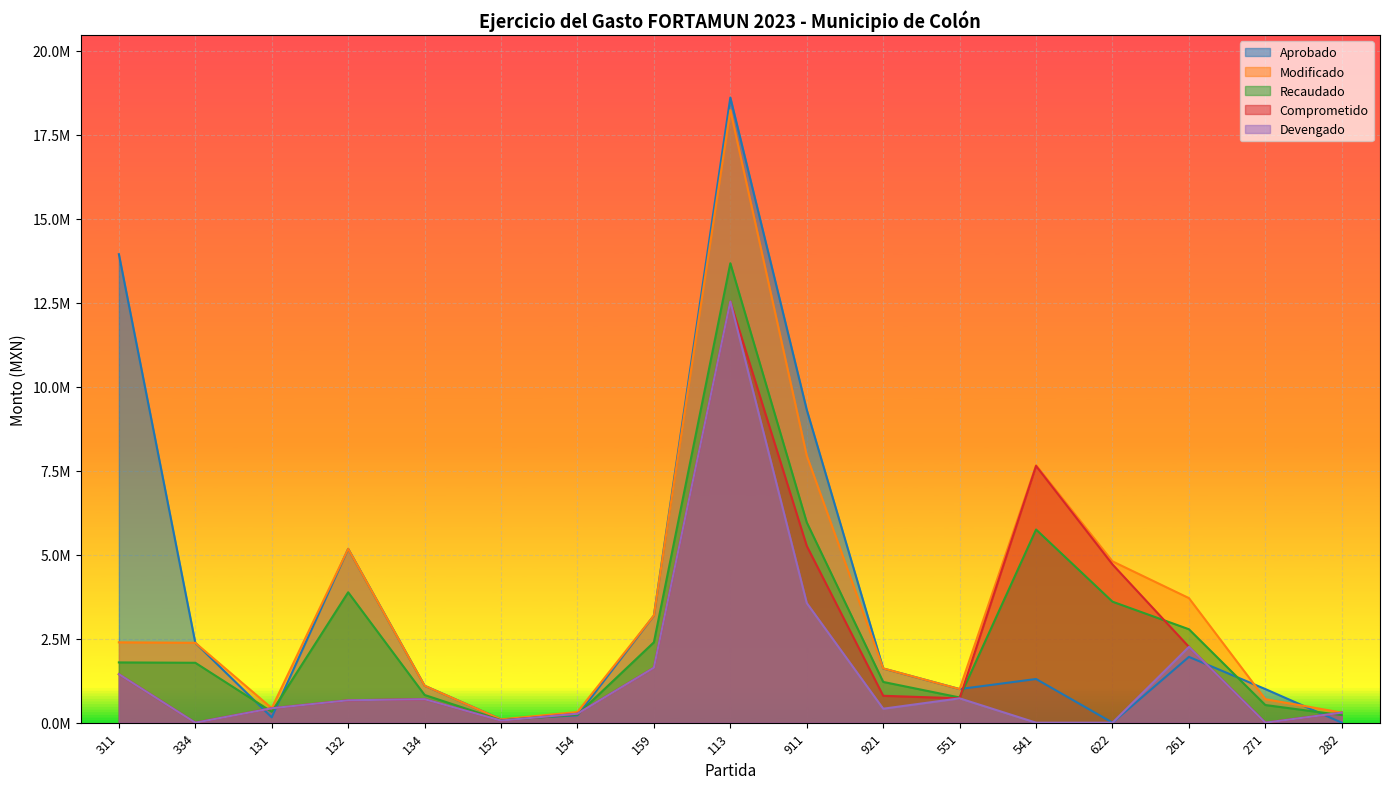

Which has a higher value, 334 or 282?

334